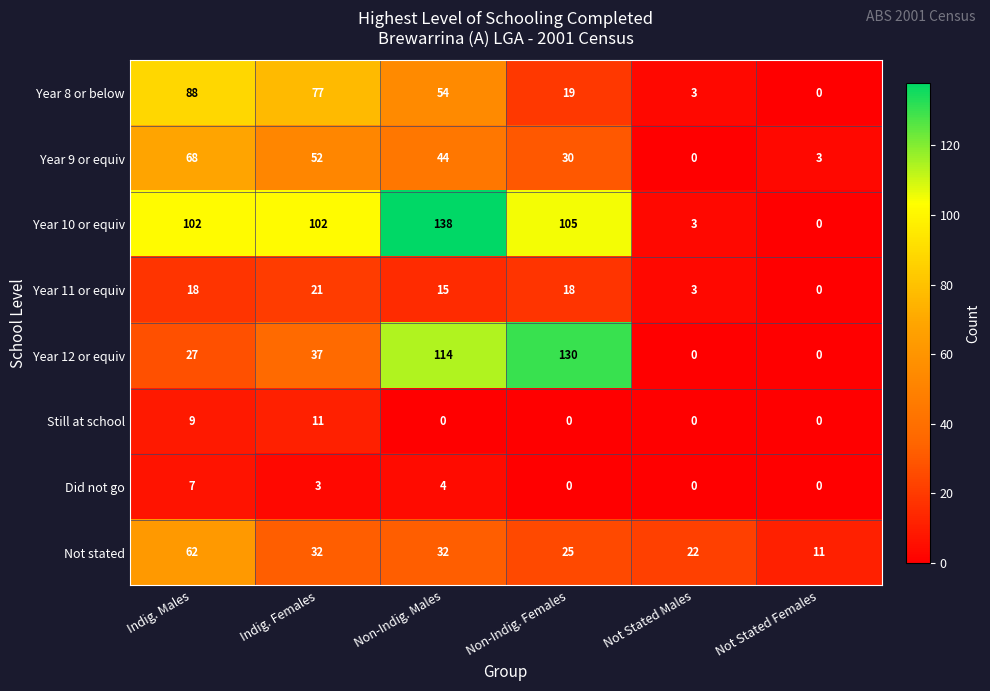

What is the maximum value for Year 10 or equiv?

138